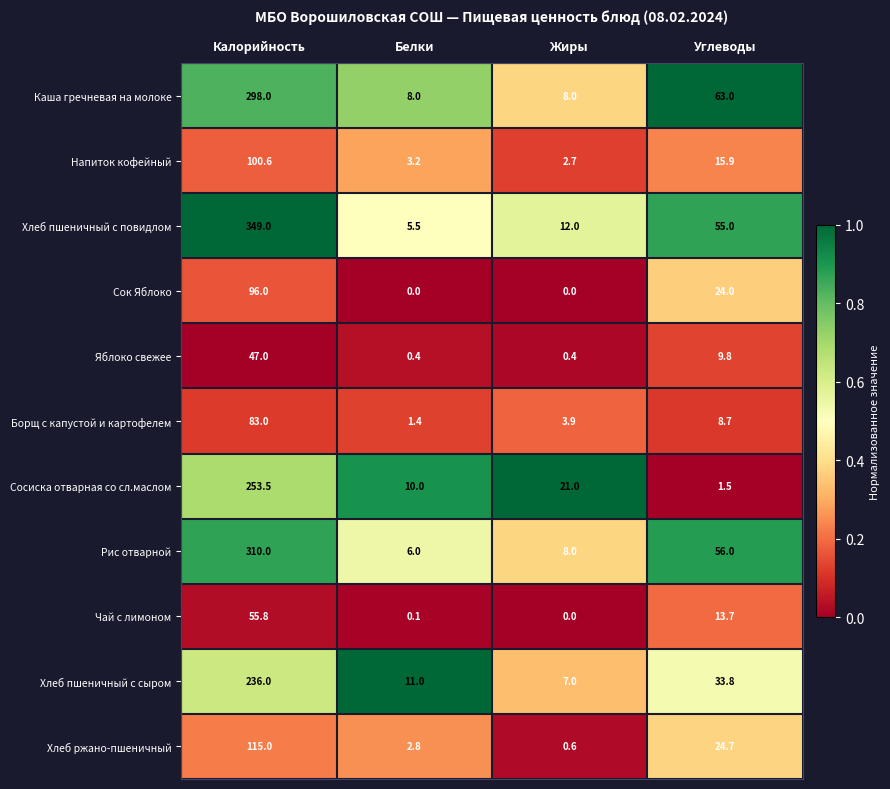

Between Жиры and Углеводы, which series saw the biggest shift?

Каша гречневая на молоке